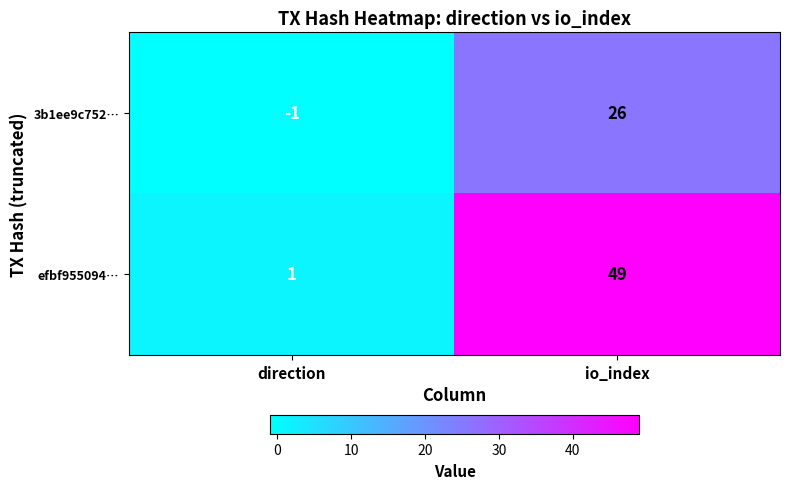

Reading right to left, list all the values displayed in this chart.

3b1ee9c752…: io_index=26	direction=-1
efbf955094…: io_index=49	direction=1